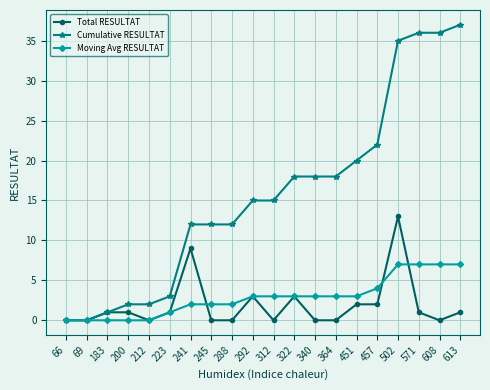

What are all the series names shown in the legend?

Total RESULTAT, Cumulative RESULTAT, Moving Avg RESULTAT